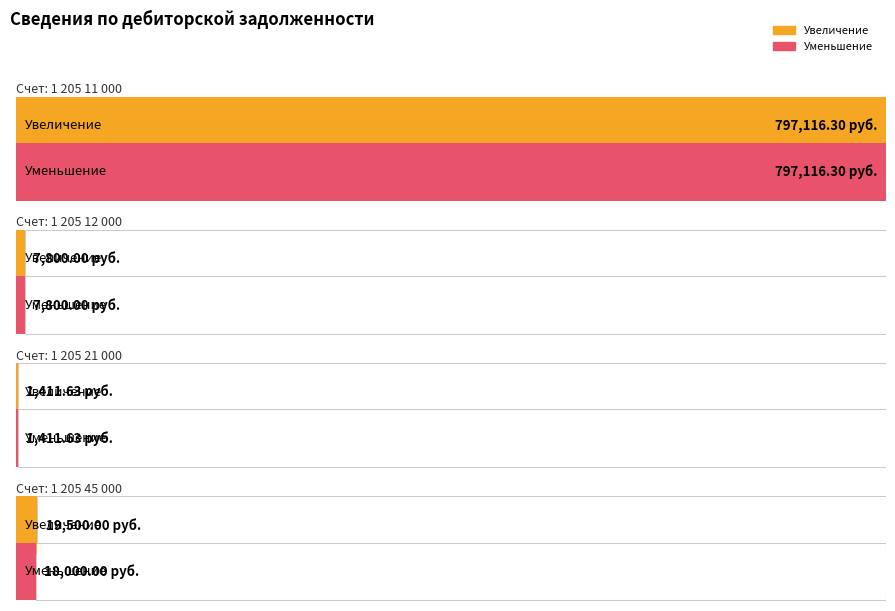

What is the maximum value for Уменьшение (col_7)?

797116.3